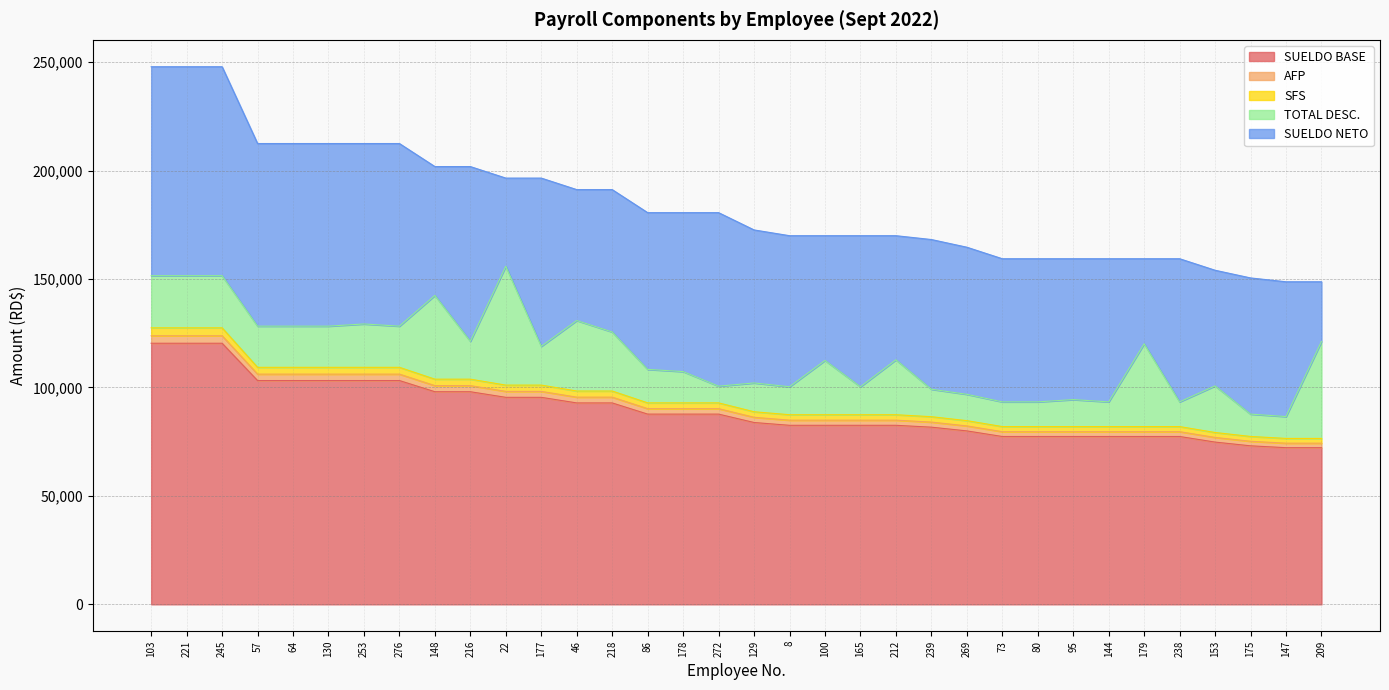

What is the label of the 12th point from the right?

239